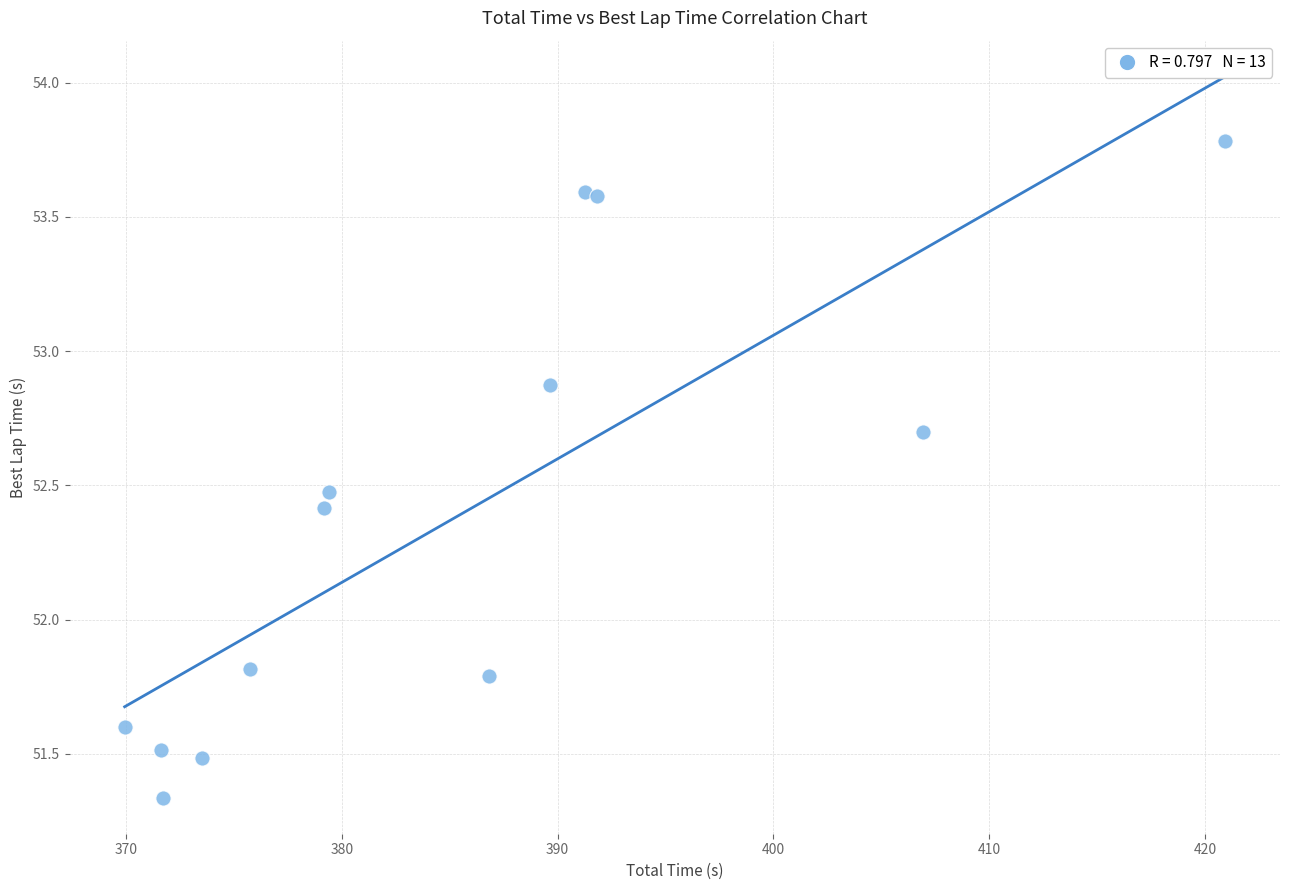

What is the range of Y values (max minus min)?

2.4